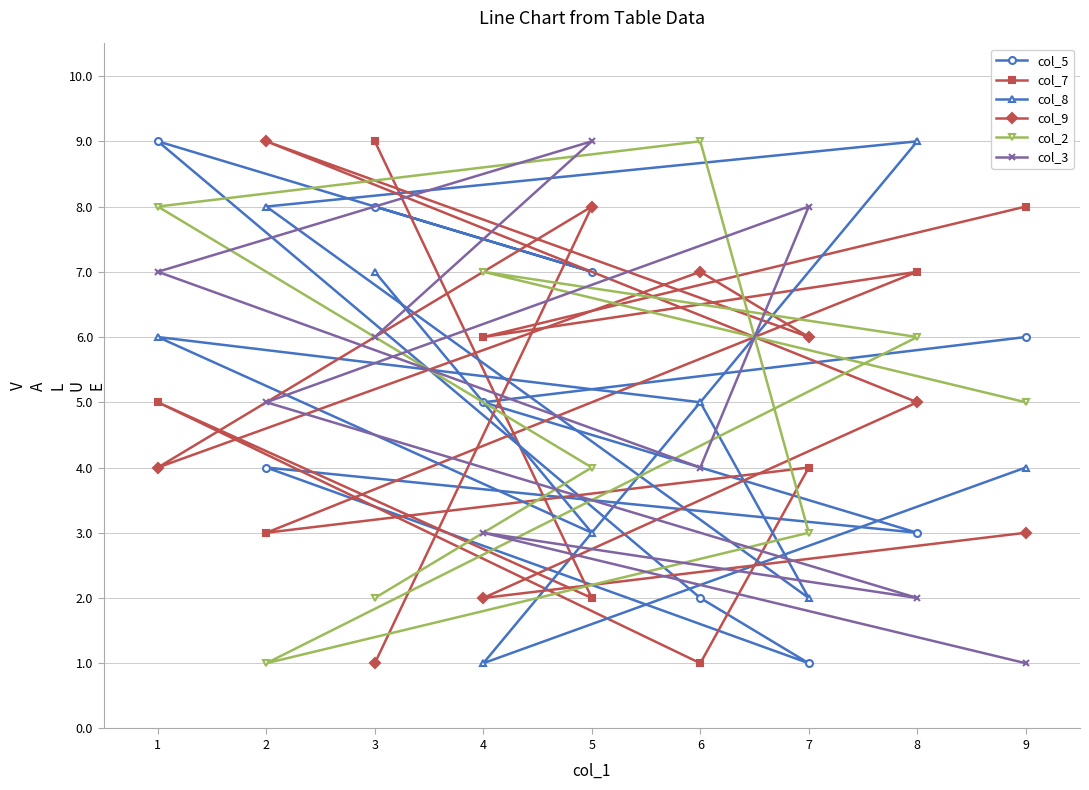

At which label is col_8 closest to 5?

6